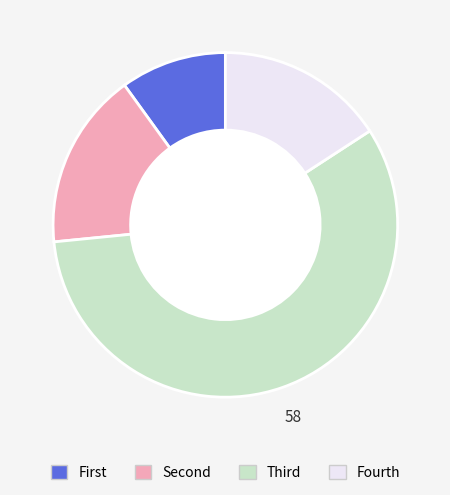

Is there any slice that represents more than half of the pie?

Yes